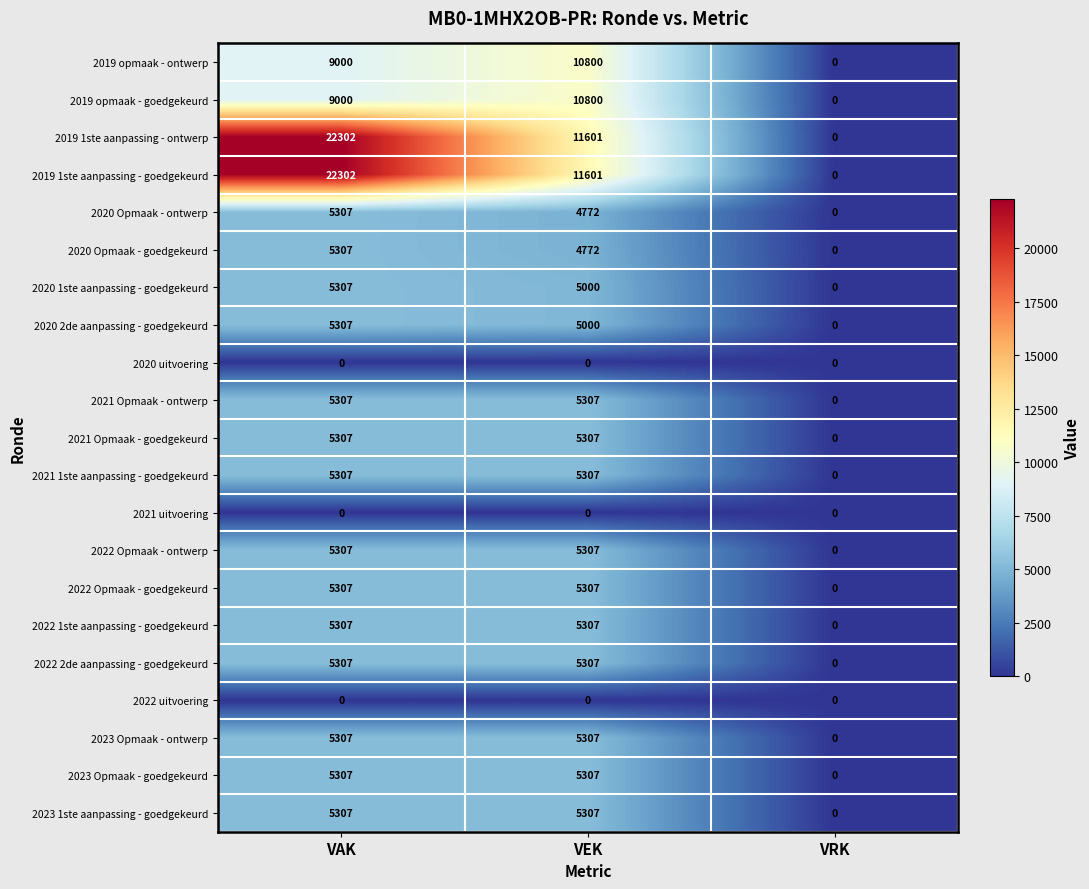

At which label does 2020 2de aanpassing - goedgekeurd first exceed 5000?

VAK